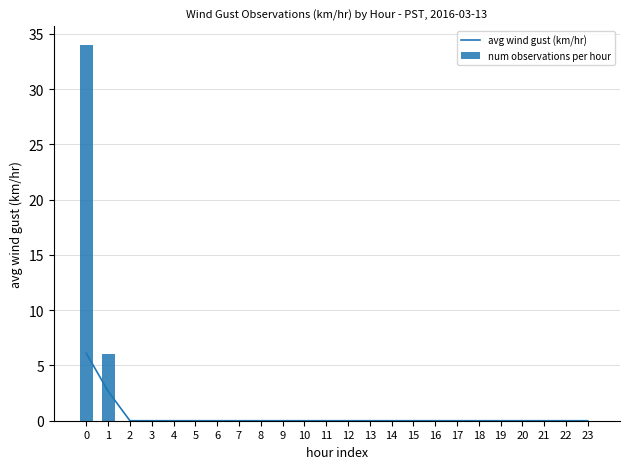

True or false: num observations per hour has a value of -12.4 at 4.

False